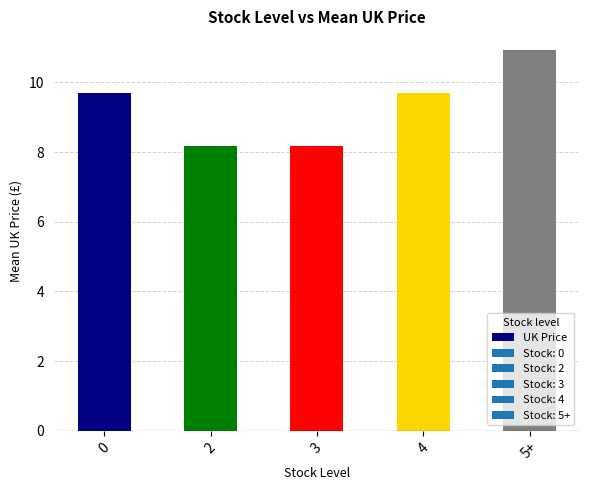

Reading left to right, list all the values displayed in this chart.

0=9.7	2=8.2	3=8.2	4=9.7	5+=10.9